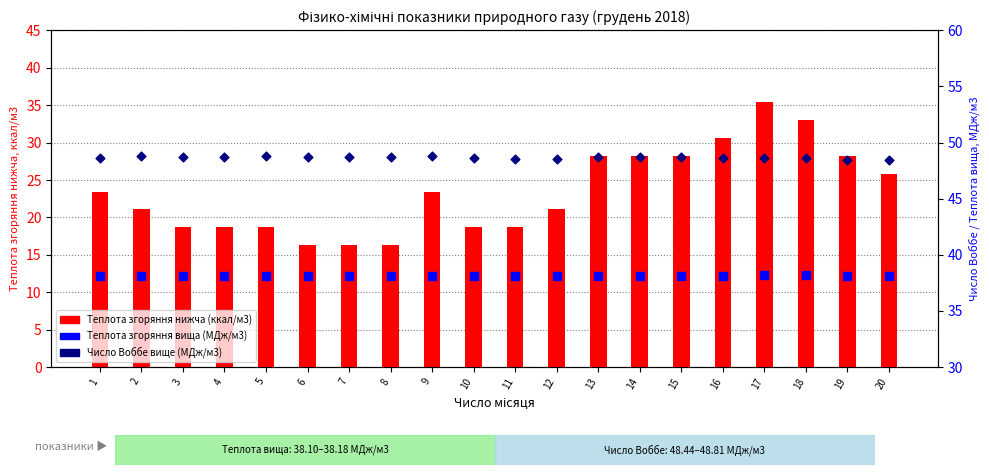

At how many categories does at least one series exceed 38?

20